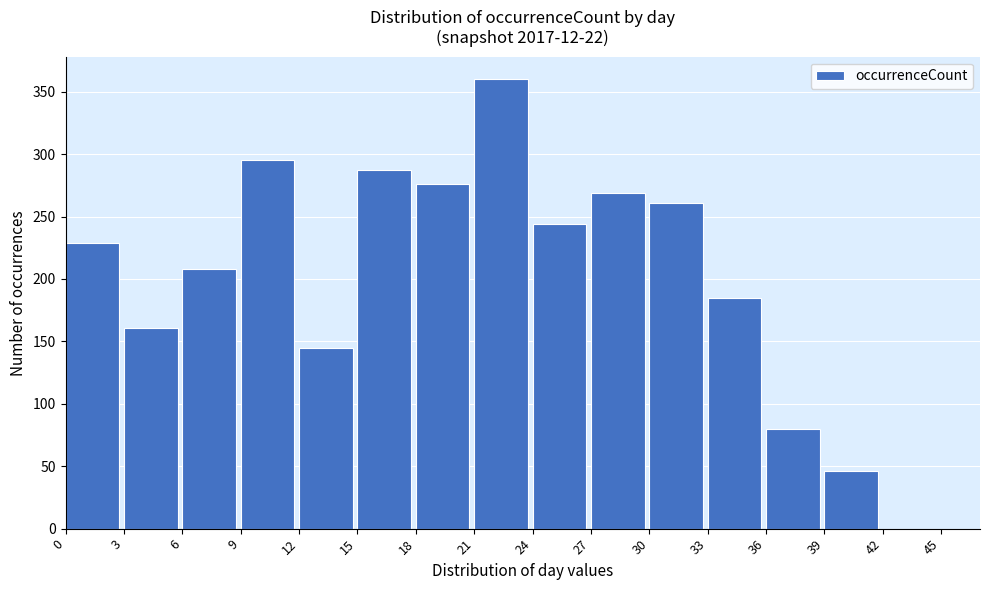

Reading left to right, extract all data points from this chart.

0=229	3=161	6=208	9=295	12=145	15=287	18=276	21=360	24=244	27=269	30=261	33=185	36=80	39=46	42=0